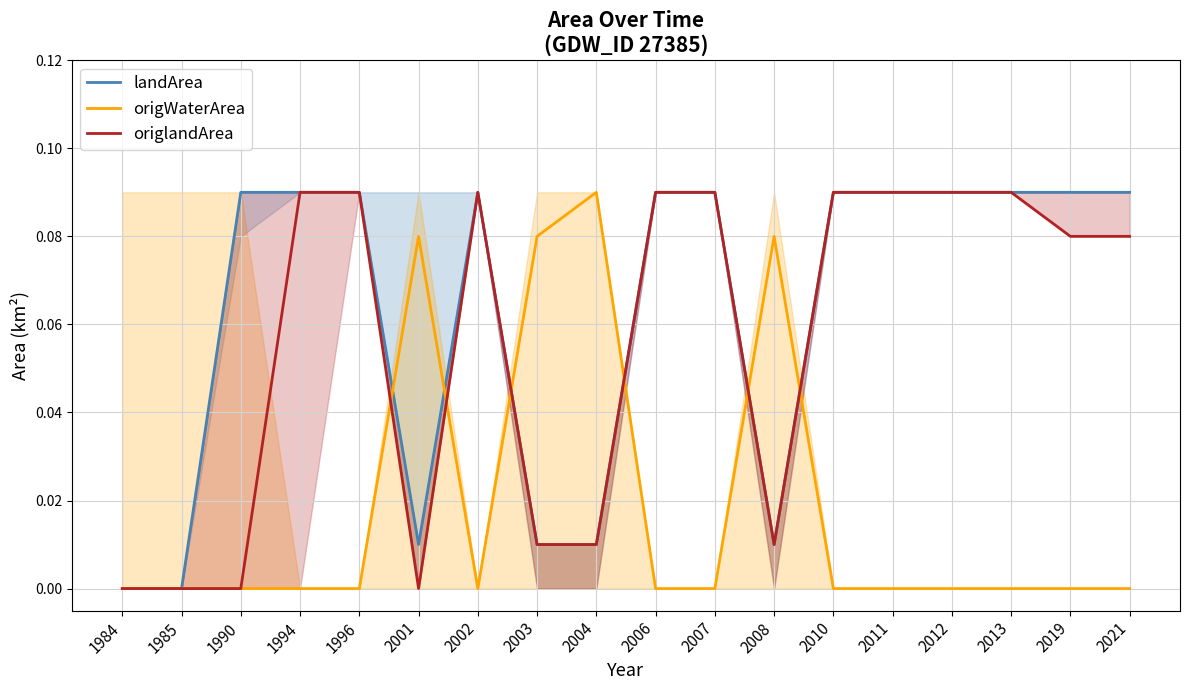

Does the chart have visible grid lines?

Yes